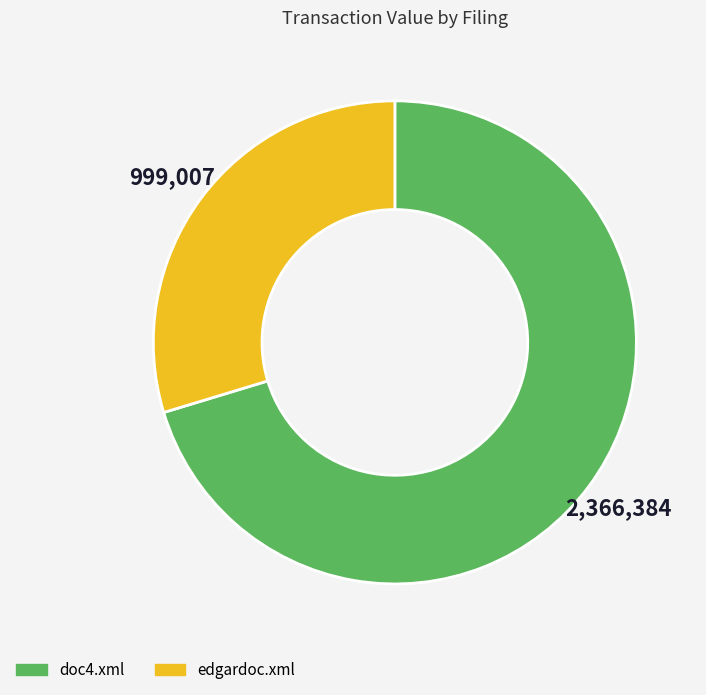

Is doc4.xml the majority of the pie?

Yes